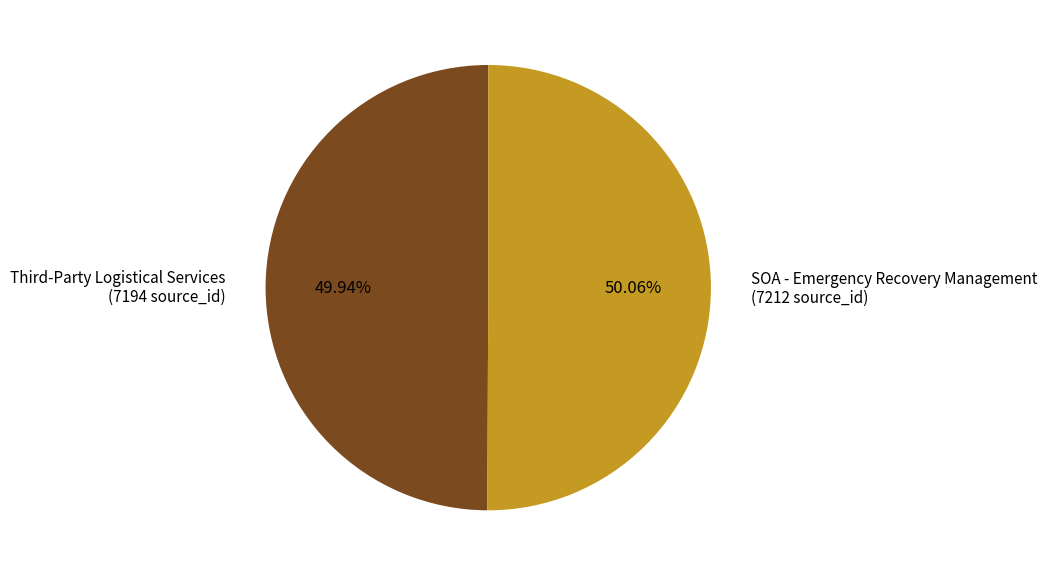

To the nearest percent, what portion does SOA - Emergency Recovery Management represent?

50%